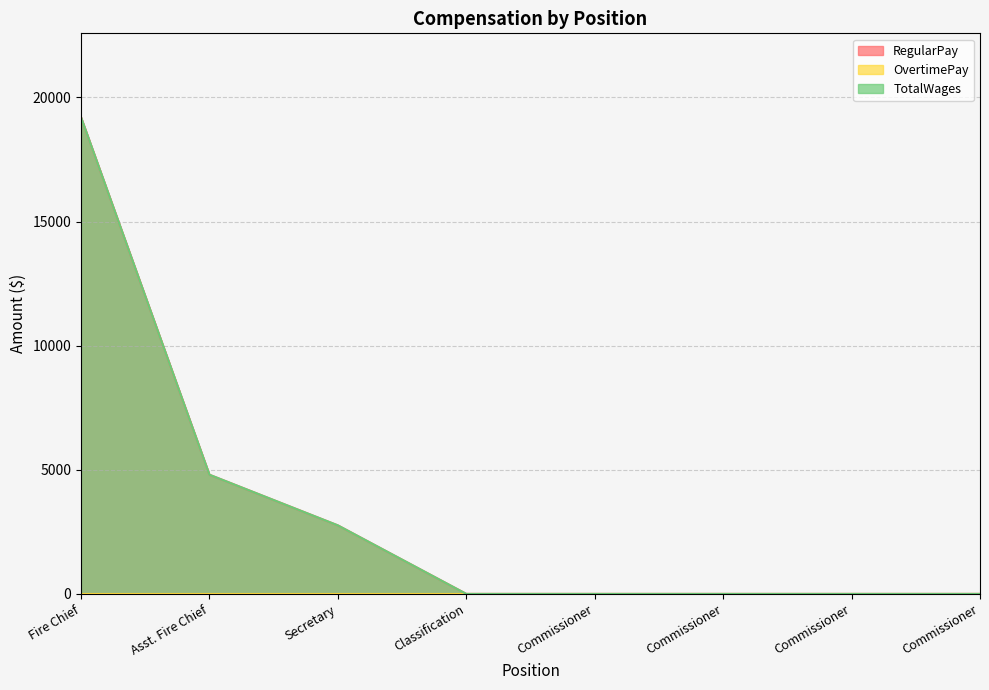

Is it true that RegularPay equals 0 at Classification?

True